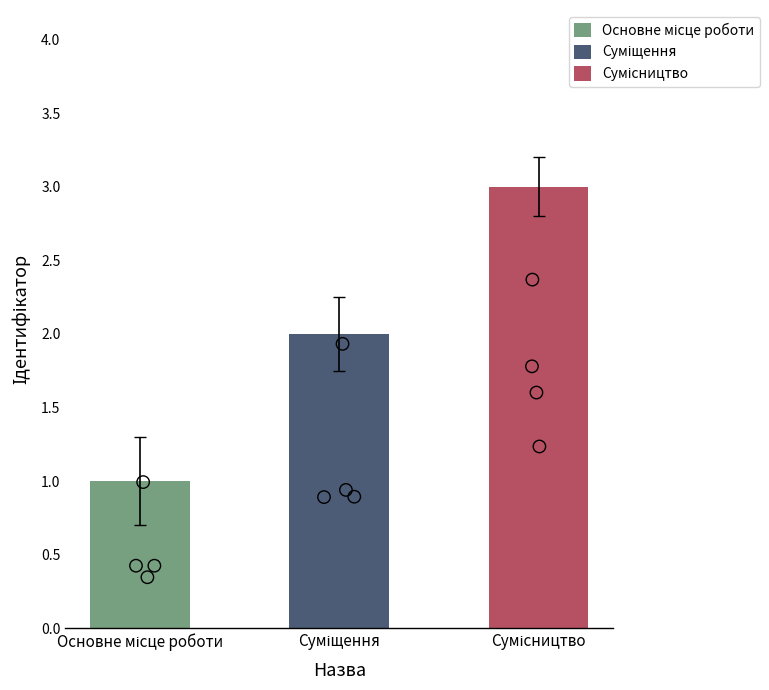

Between Суміщення and Сумісництво, which is larger?

Сумісництво